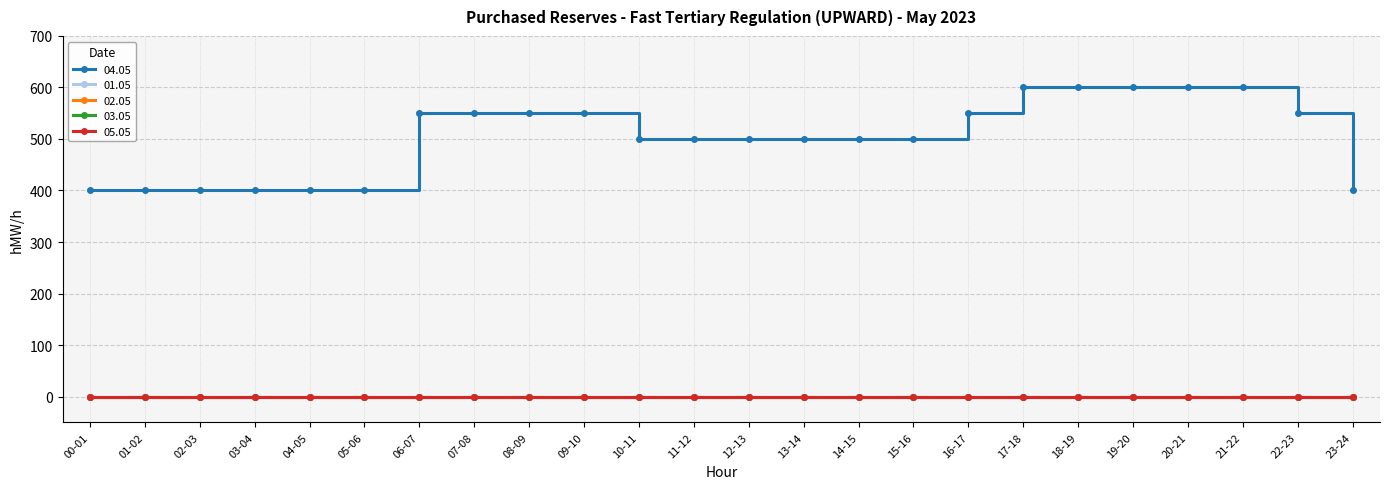

Is this an area chart (filled region under the line)?

No